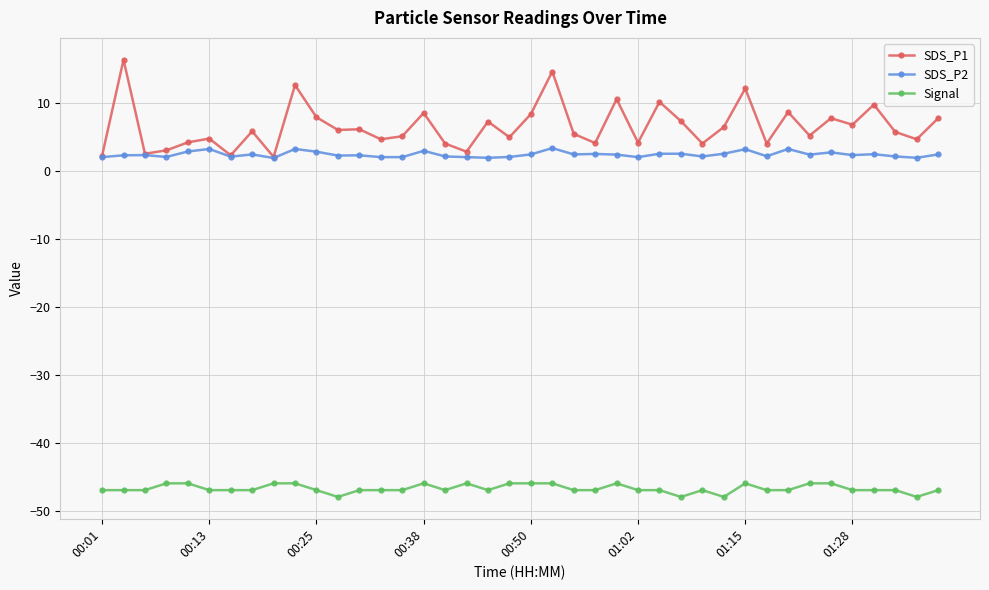

Which series has the largest range (max minus min)?

SDS_P1